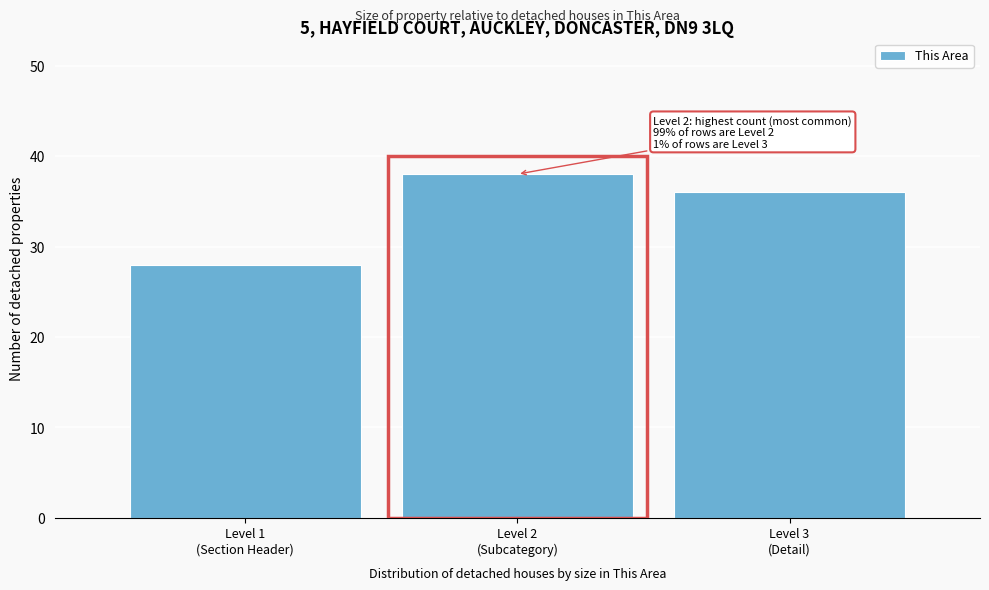

Reading left to right, transcribe all the data shown in this chart.

28	38	36